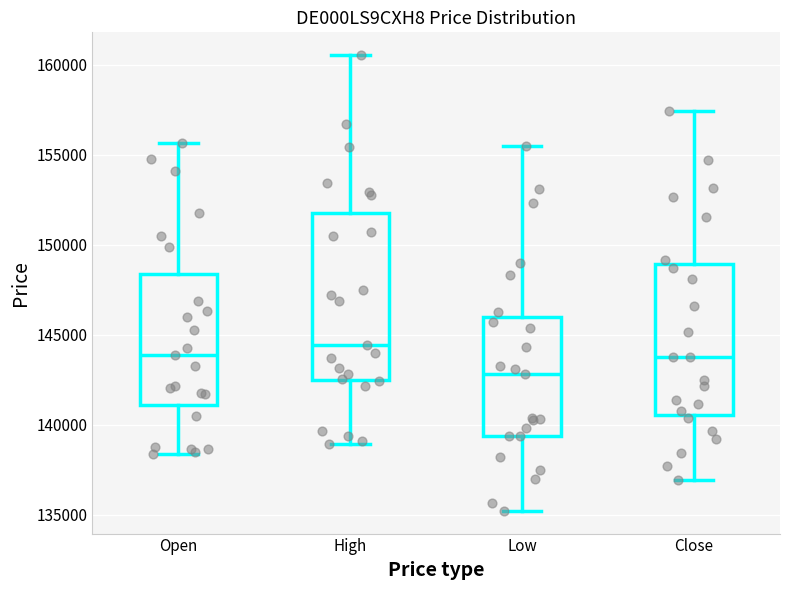

Which box has the highest median line?

High